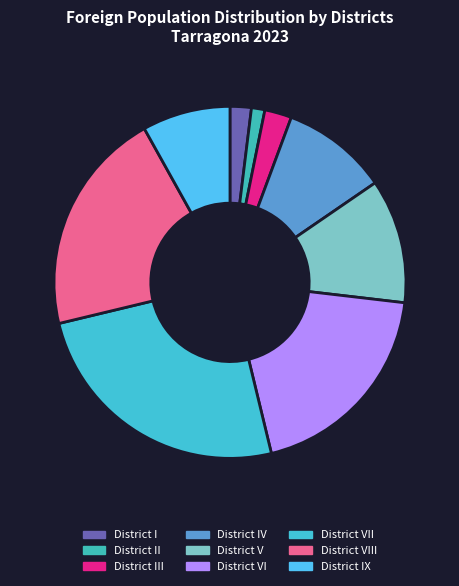

True or false: District VI accounts for 19% of the total.

True